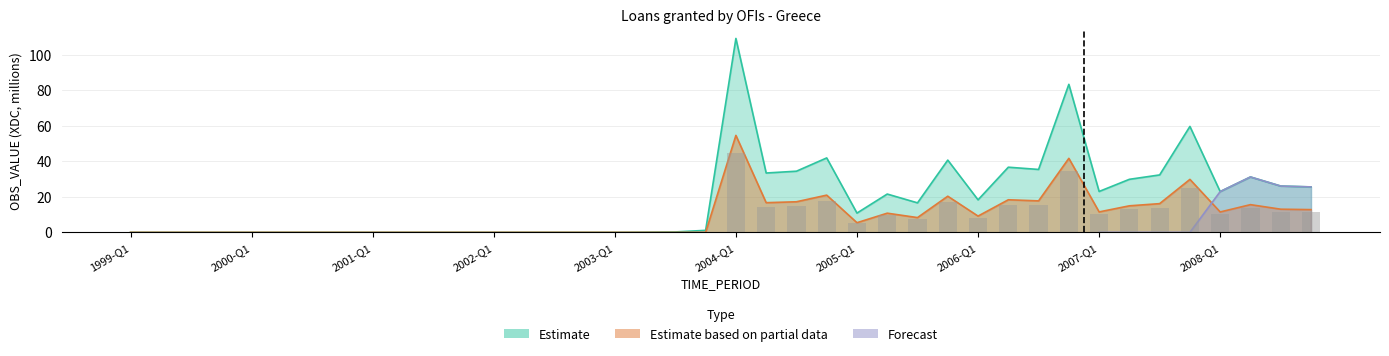

At which label does Estimate reach its minimum?

1999-Q1